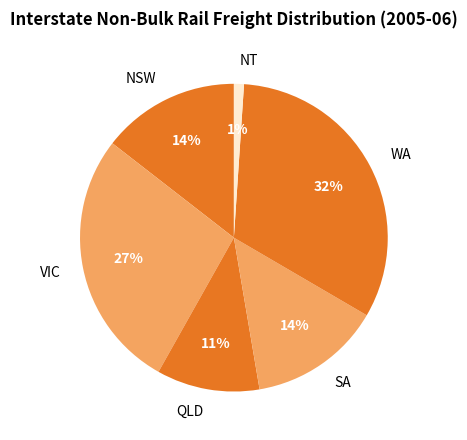

To the nearest percent, what portion does VIC represent?

27%